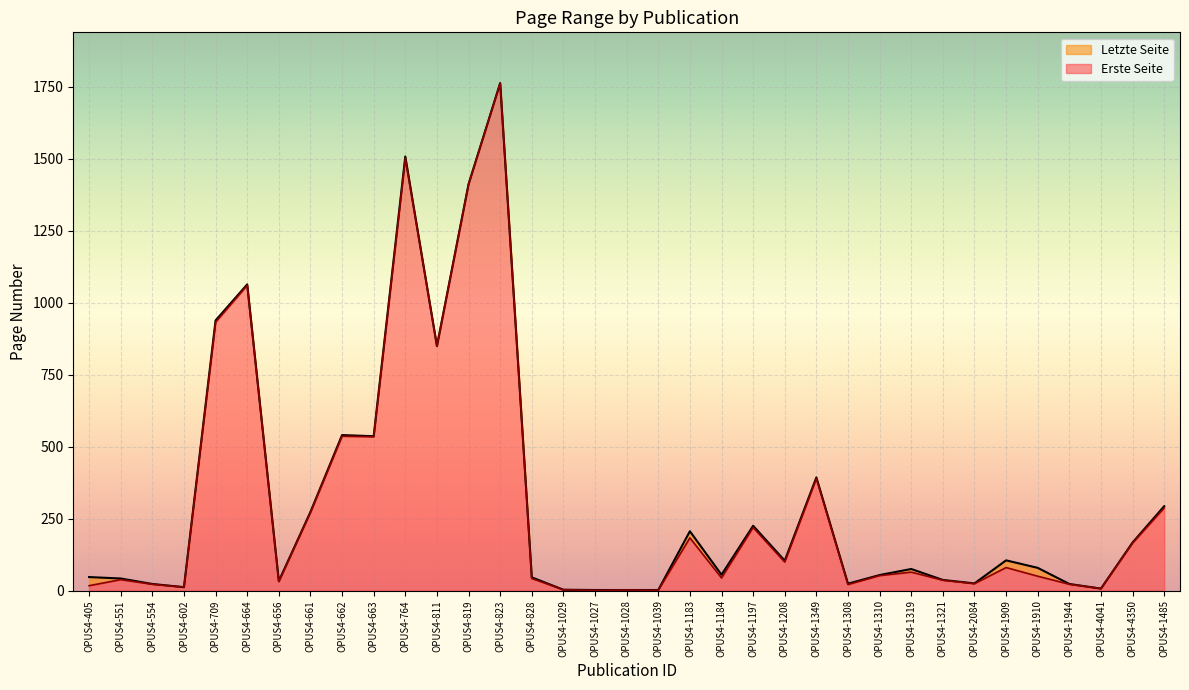

Between OPUS4-1183 and OPUS4-2084, which is larger?

OPUS4-1183